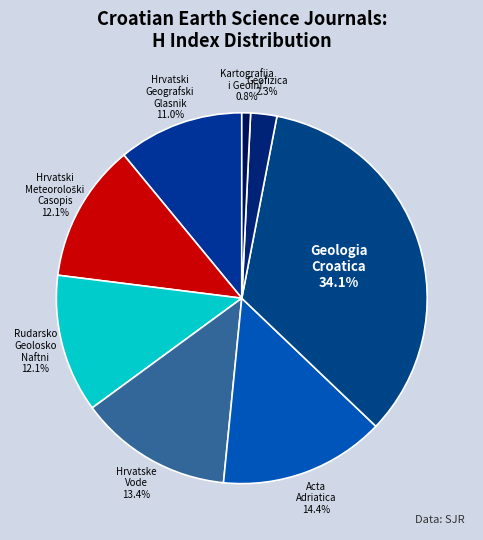

Count the number of slices in the pie.

8